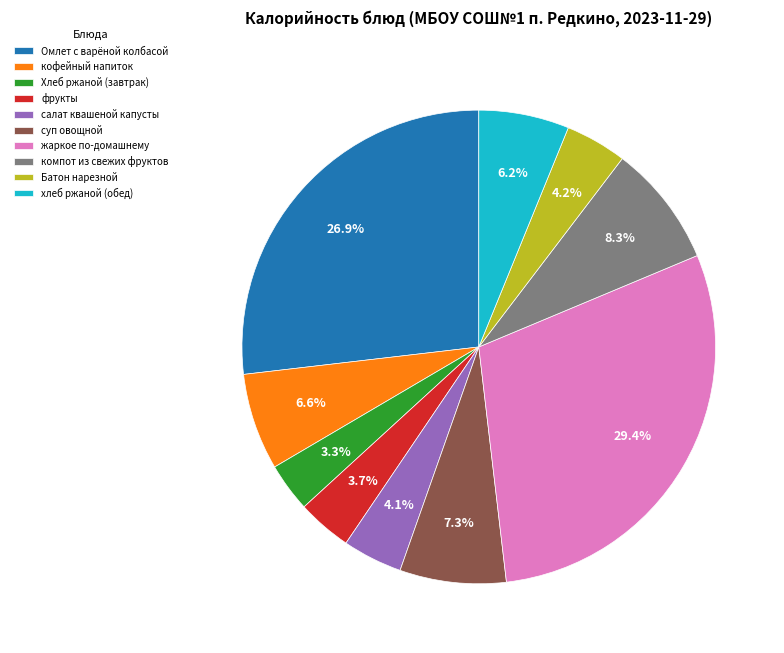

How many segments does this pie chart have?

10